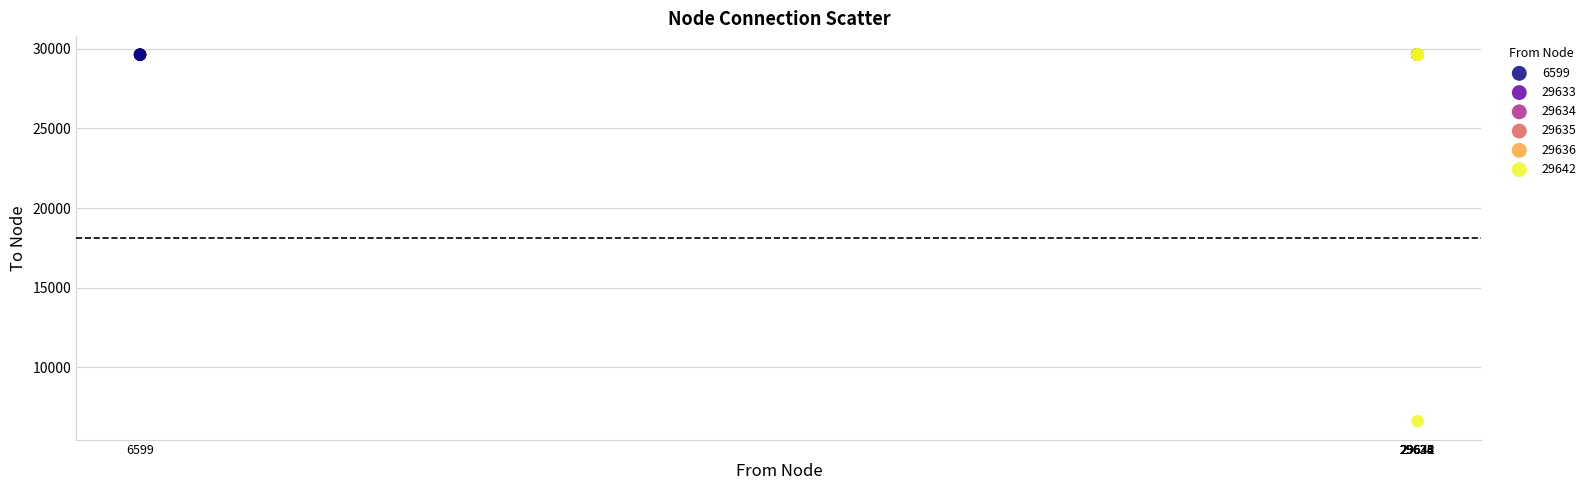

What are all the series names shown in the legend?

6599, 29633, 29634, 29635, 29636, 29642